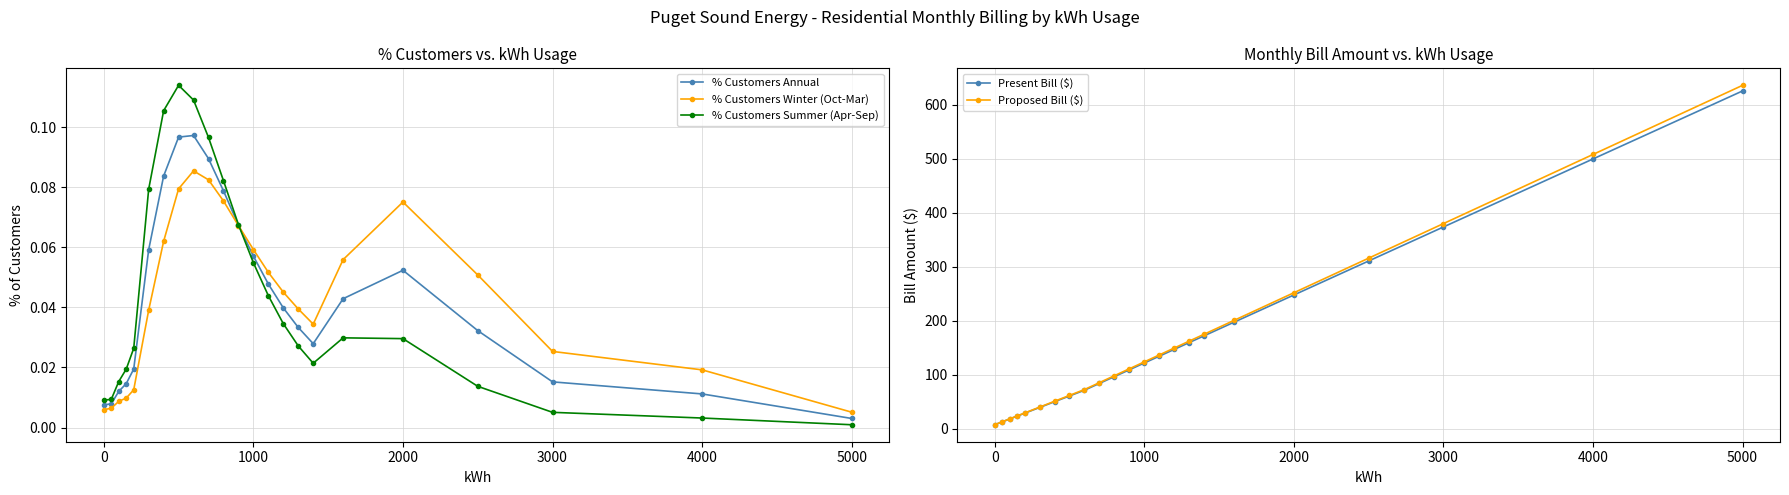

Which category has the highest value in the Proposed Bill ($) series?

5000